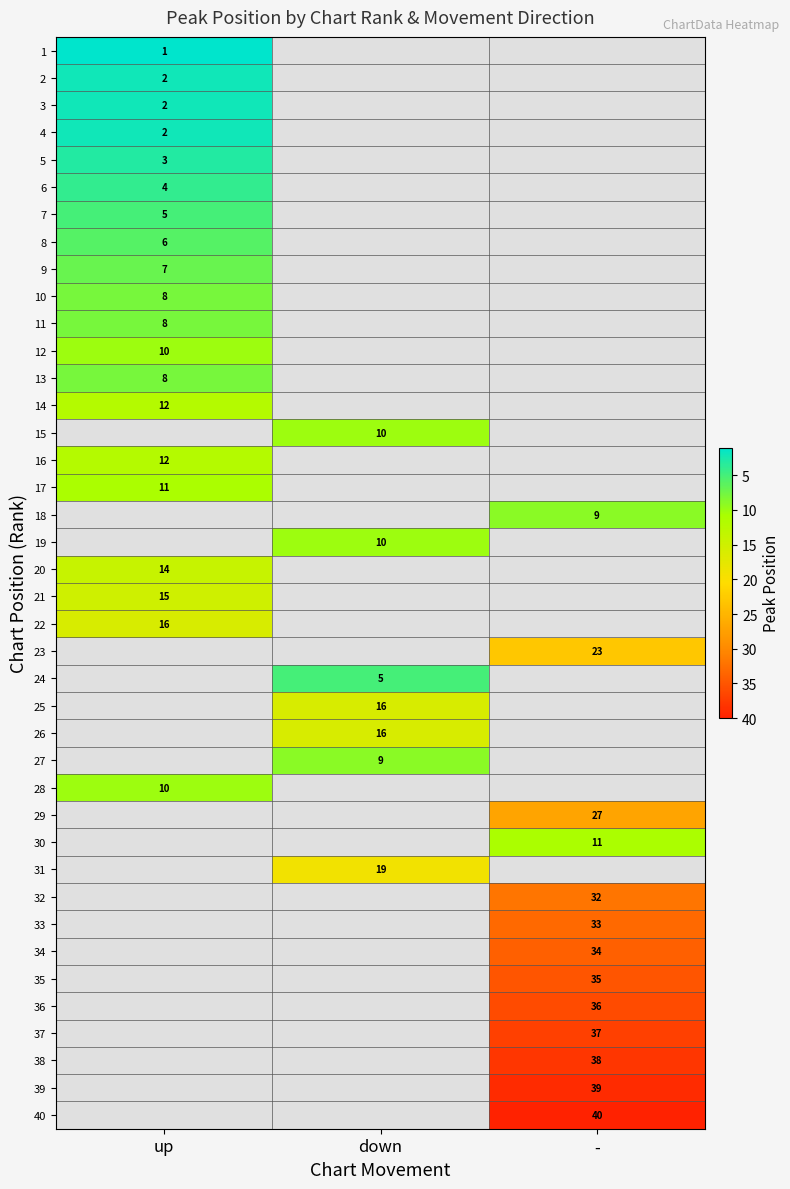

At how many categories does at least one series exceed 39?

1